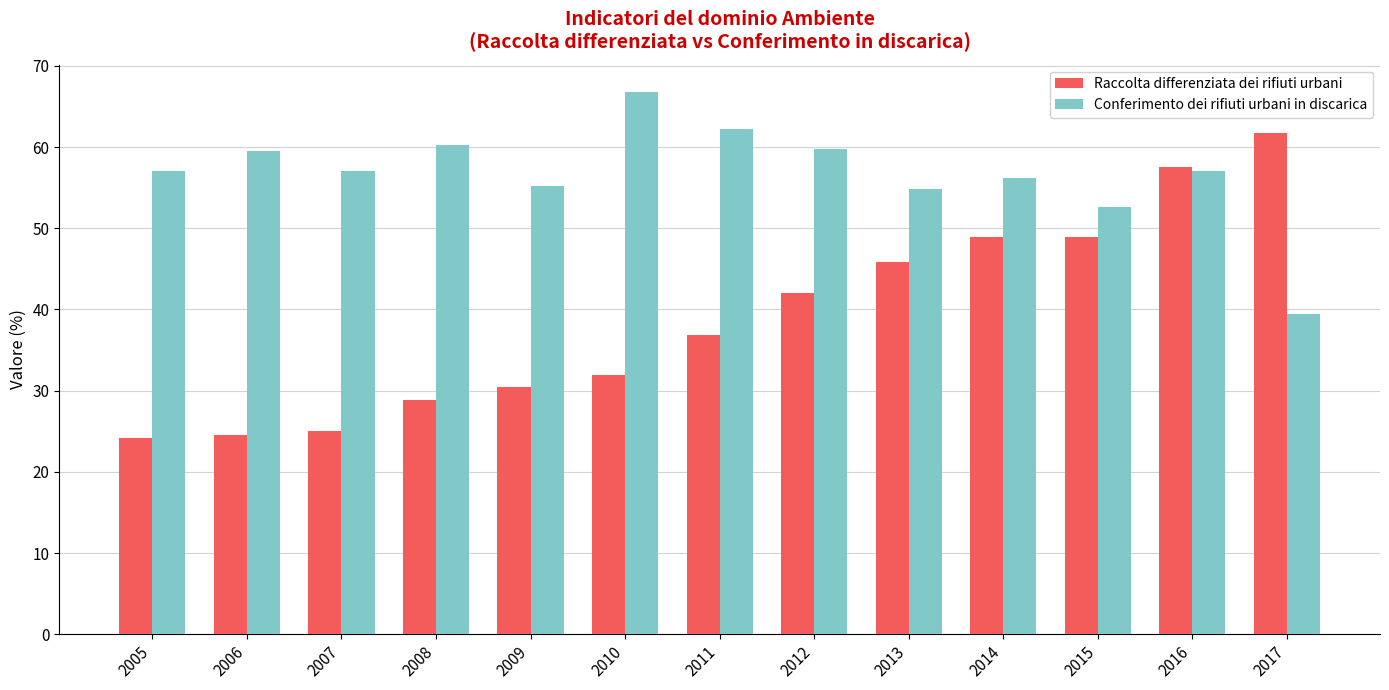

The value of Raccolta differenziata dei rifiuti urbani at 2014 is 20.2. True or false?

False